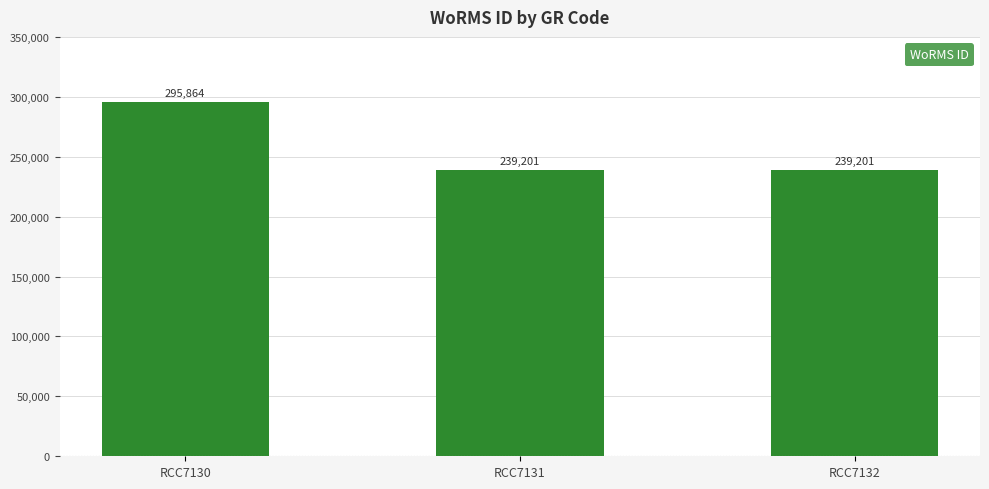

What is the sum of the values at RCC7132 and RCC7130?

535065